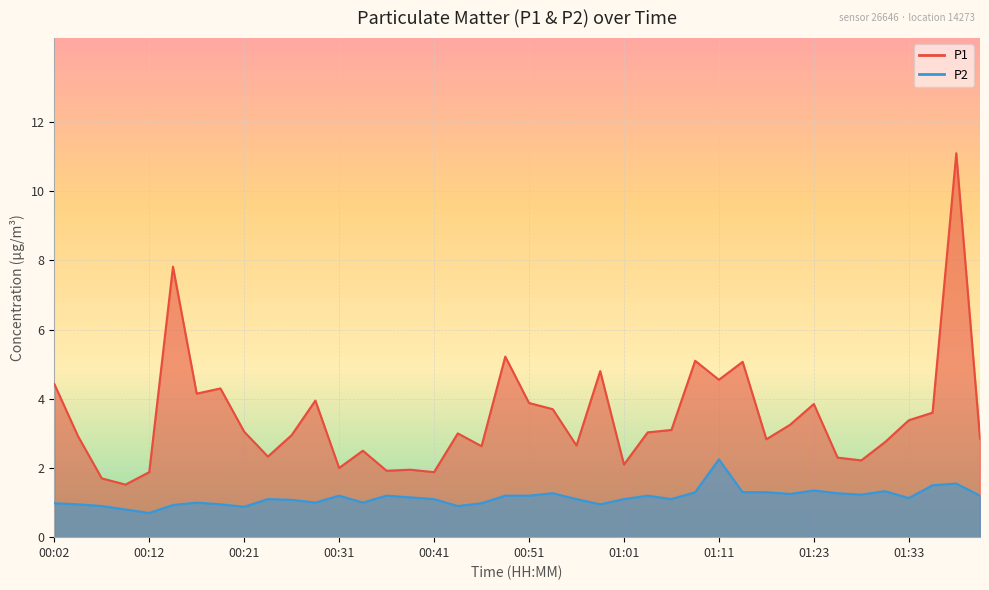

In P2, how many points are lower than both neighbors (excluding endpoints)?

10